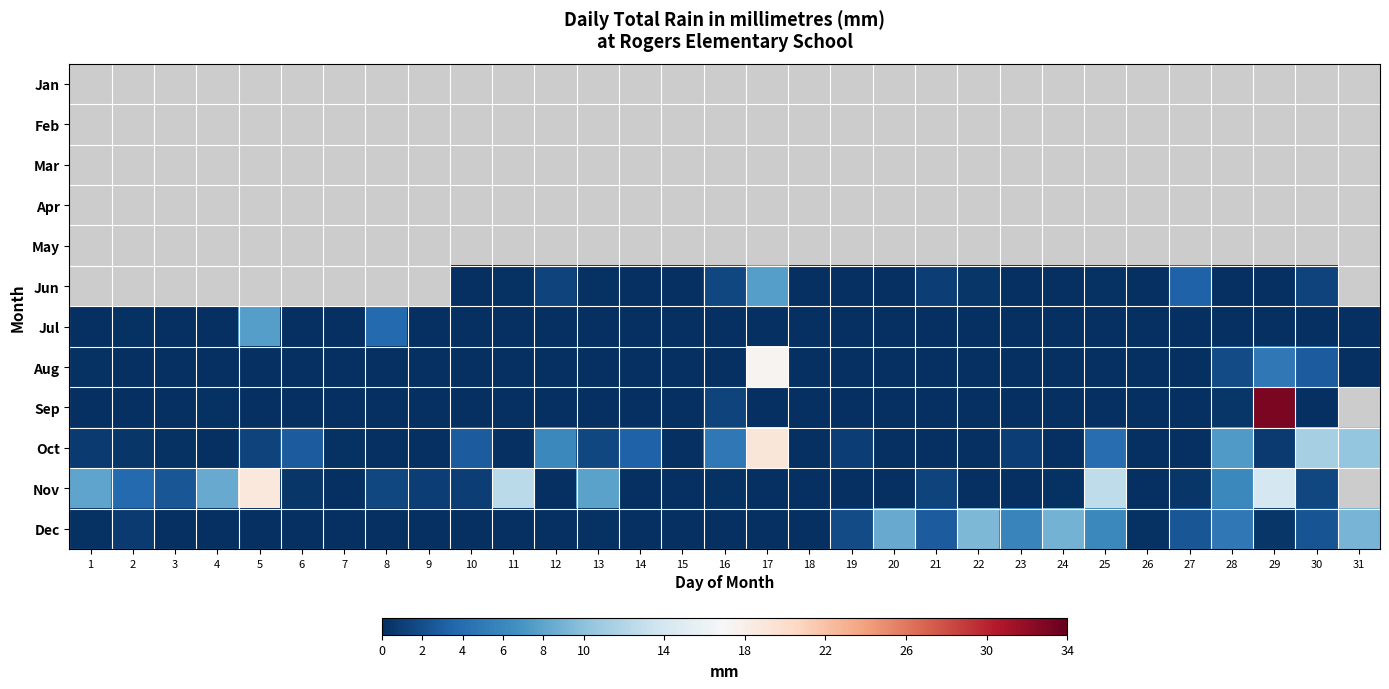

Reading left to right, extract all data points from this chart.

Jan: 1=-99.0	2=-99.0	3=-99.0	4=-99.0	5=-99.0	6=-99.0	7=-99.0	8=-99.0	9=-99.0	10=-99.0	11=-99.0	12=-99.0	13=-99.0	14=-99.0	15=-99.0	16=-99.0	17=-99.0	18=-99.0	19=-99.0	20=-99.0	21=-99.0	22=-99.0	23=-99.0	24=-99.0	25=-99.0	26=-99.0	27=-99.0	28=-99.0	29=-99.0	30=-99.0	31=-99.0
Feb: 1=-99.0	2=-99.0	3=-99.0	4=-99.0	5=-99.0	6=-99.0	7=-99.0	8=-99.0	9=-99.0	10=-99.0	11=-99.0	12=-99.0	13=-99.0	14=-99.0	15=-99.0	16=-99.0	17=-99.0	18=-99.0	19=-99.0	20=-99.0	21=-99.0	22=-99.0	23=-99.0	24=-99.0	25=-99.0	26=-99.0	27=-99.0	28=-99.0	29=-99.0	30=-99.0	31=-99.0
Mar: 1=-99.0	2=-99.0	3=-99.0	4=-99.0	5=-99.0	6=-99.0	7=-99.0	8=-99.0	9=-99.0	10=-99.0	11=-99.0	12=-99.0	13=-99.0	14=-99.0	15=-99.0	16=-99.0	17=-99.0	18=-99.0	19=-99.0	20=-99.0	21=-99.0	22=-99.0	23=-99.0	24=-99.0	25=-99.0	26=-99.0	27=-99.0	28=-99.0	29=-99.0	30=-99.0	31=-99.0
Apr: 1=-99.0	2=-99.0	3=-99.0	4=-99.0	5=-99.0	6=-99.0	7=-99.0	8=-99.0	9=-99.0	10=-99.0	11=-99.0	12=-99.0	13=-99.0	14=-99.0	15=-99.0	16=-99.0	17=-99.0	18=-99.0	19=-99.0	20=-99.0	21=-99.0	22=-99.0	23=-99.0	24=-99.0	25=-99.0	26=-99.0	27=-99.0	28=-99.0	29=-99.0	30=-99.0	31=-99.0
May: 1=-99.0	2=-99.0	3=-99.0	4=-99.0	5=-99.0	6=-99.0	7=-99.0	8=-99.0	9=-99.0	10=-99.0	11=-99.0	12=-99.0	13=-99.0	14=-99.0	15=-99.0	16=-99.0	17=-99.0	18=-99.0	19=-99.0	20=-99.0	21=-99.0	22=-99.0	23=-99.0	24=-99.0	25=-99.0	26=-99.0	27=-99.0	28=-99.0	29=-99.0	30=-99.0	31=-99.0
Jun: 1=-99.0	2=-99.0	3=-99.0	4=-99.0	5=-99.0	6=-99.0	7=-99.0	8=-99.0	9=-99.0	10=0.0	11=0.2	12=1.3	13=0.2	14=0.0	15=0.0	16=1.5	17=7.6	18=0.0	19=0.0	20=0.0	21=1.0	22=0.5	23=0.0	24=0.0	25=0.2	26=0.0	27=3.3	28=0.0	29=0.0	30=1.3	31=-99.0
Jul: 1=0.0	2=0.2	3=0.0	4=0.0	5=7.6	6=0.0	7=0.0	8=3.8	9=0.0	10=0.0	11=0.0	12=0.0	13=0.0	14=0.0	15=0.0	16=0.0	17=0.0	18=0.0	19=0.0	20=0.0	21=0.0	22=0.0	23=0.0	24=0.0	25=0.0	26=0.0	27=0.0	28=0.0	29=0.0	30=0.0	31=0.0
Aug: 1=0.2	2=0.0	3=0.0	4=0.0	5=0.0	6=0.0	7=0.0	8=0.0	9=0.0	10=0.0	11=0.0	12=0.0	13=0.0	14=0.0	15=0.0	16=0.0	17=17.5	18=0.0	19=0.0	20=0.0	21=0.0	22=0.0	23=0.0	24=0.0	25=0.0	26=0.0	27=0.0	28=1.8	29=4.8	30=2.8	31=0.0
Sep: 1=0.0	2=0.0	3=0.0	4=0.2	5=0.0	6=0.0	7=0.0	8=0.0	9=0.0	10=0.0	11=0.0	12=0.0	13=0.0	14=0.0	15=0.0	16=1.3	17=0.0	18=0.0	19=0.0	20=0.0	21=0.0	22=0.0	23=0.0	24=0.0	25=0.0	26=0.0	27=0.0	28=0.5	29=33.0	30=0.0	31=-99.0
Oct: 1=0.8	2=0.5	3=0.2	4=0.0	5=1.3	6=2.8	7=0.2	8=0.0	9=0.0	10=2.8	11=0.0	12=6.1	13=1.5	14=3.3	15=0.0	16=4.8	17=19.1	18=0.0	19=1.0	20=0.0	21=0.0	22=0.0	23=1.0	24=0.0	25=4.1	26=0.0	27=0.0	28=7.4	29=0.8	30=11.4	31=10.4
Nov: 1=8.1	2=3.8	3=2.5	4=8.4	5=18.8	6=0.5	7=0.0	8=1.5	9=1.0	10=1.0	11=12.4	12=0.0	13=7.9	14=0.0	15=0.0	16=0.2	17=0.0	18=0.0	19=0.0	20=0.0	21=1.3	22=0.0	23=0.0	24=0.2	25=12.7	26=0.0	27=0.5	28=6.1	29=14.0	30=1.5	31=-99.0
Dec: 1=0.2	2=0.8	3=0.0	4=0.0	5=0.0	6=0.0	7=0.0	8=0.0	9=0.0	10=0.0	11=0.0	12=0.0	13=0.2	14=0.0	15=0.0	16=0.0	17=0.0	18=0.0	19=1.8	20=8.4	21=2.8	22=9.4	23=5.8	24=8.9	25=6.1	26=0.2	27=2.5	28=4.8	29=0.5	30=2.3	31=9.1